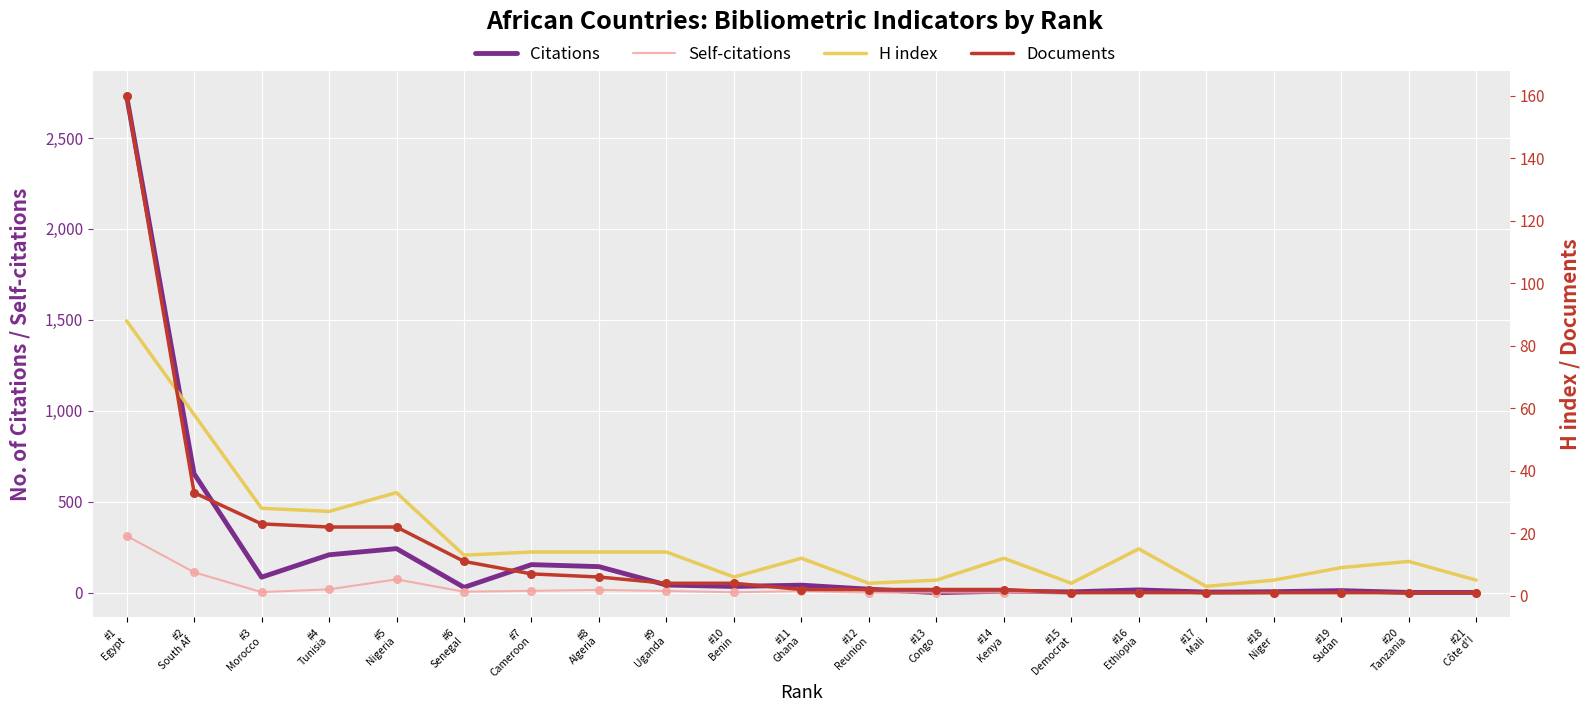

What is the total value across all series at #4
Tunisia?

275